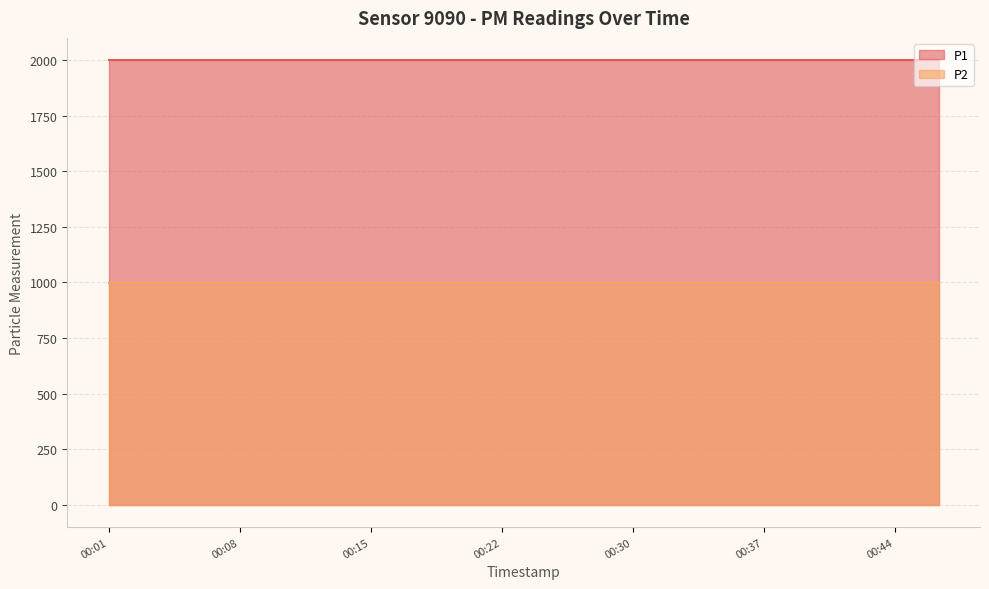

What is the value of the P2 point at the 13th from the left?

999.9